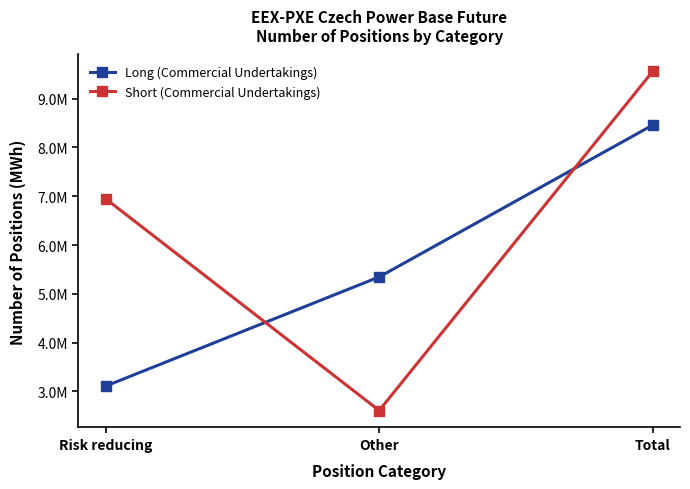

What position from the right is Other?

2